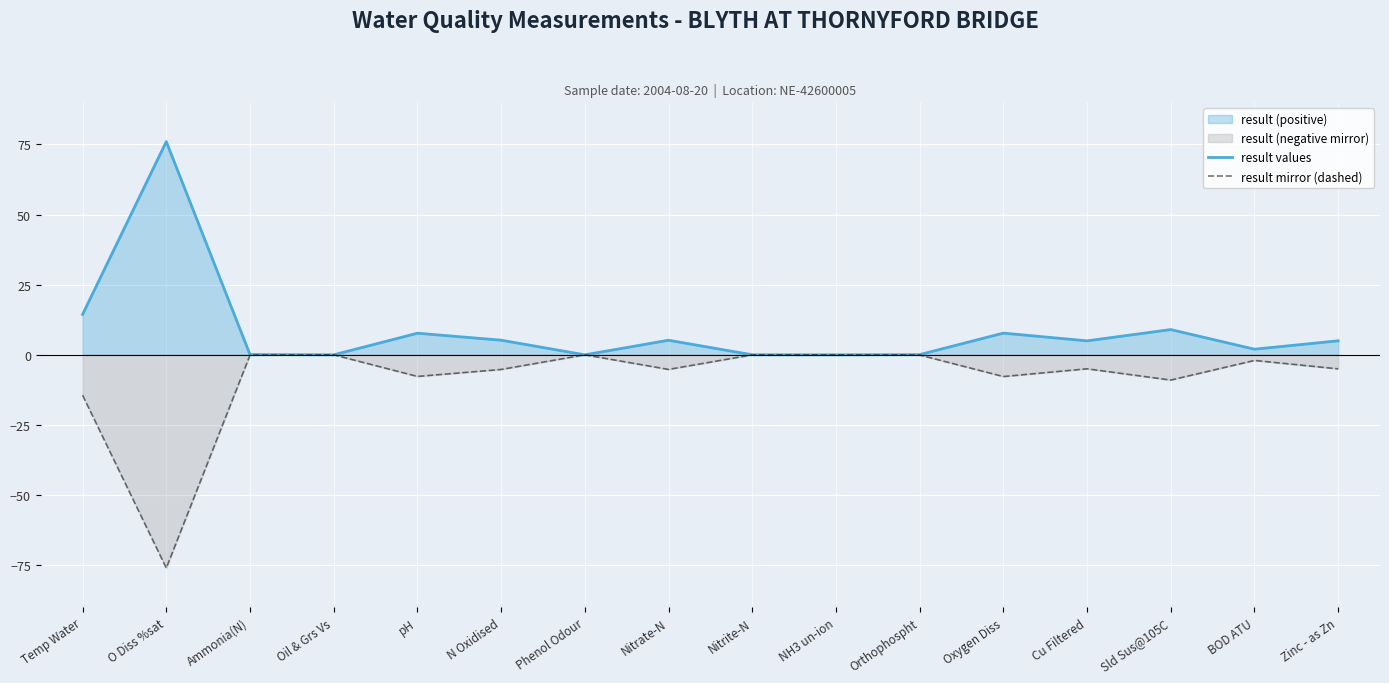

In result values, how many points are higher than both neighbors (excluding endpoints)?

5